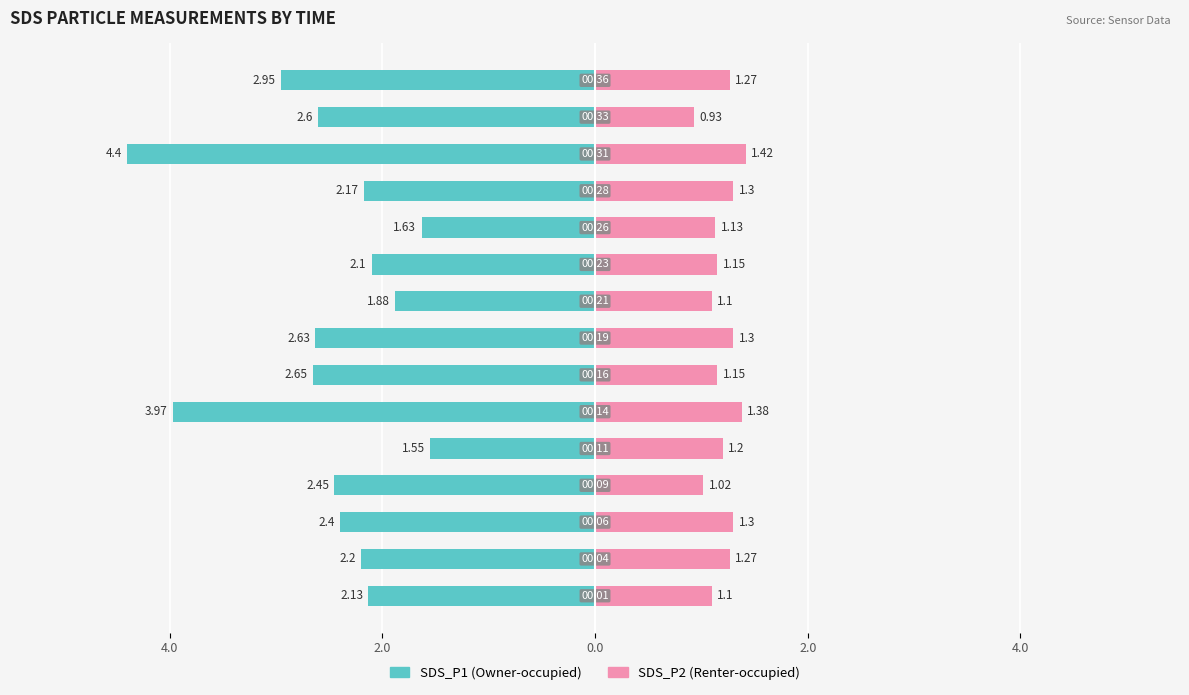

What is the maximum value for SDS_P2 (Renter-occupied)?

1.4